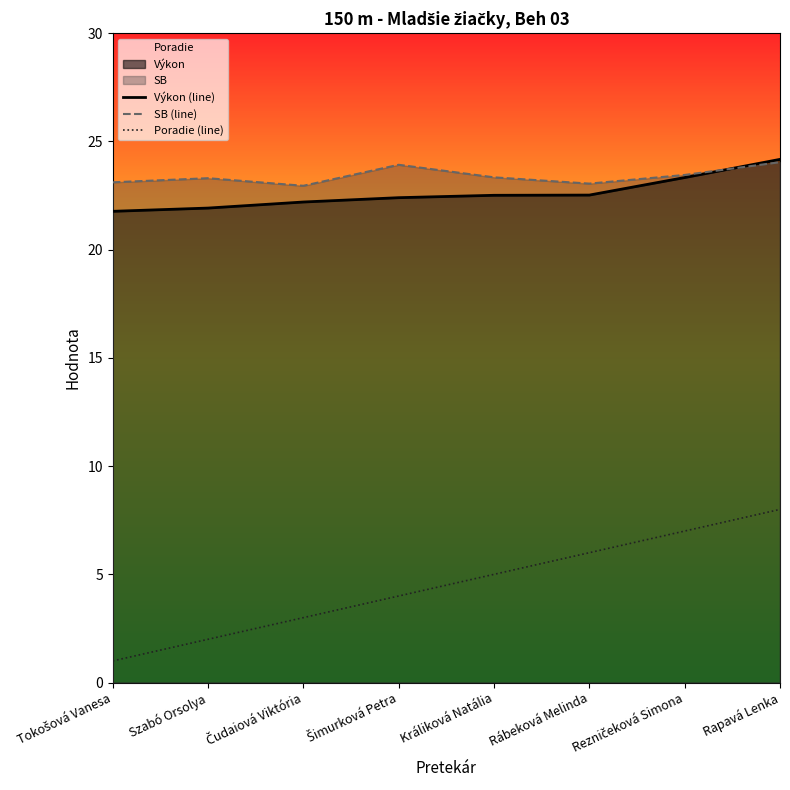

What is the sum of the SB (line) values at Szabó Orsolya and Čudaiová Viktória?

46.2